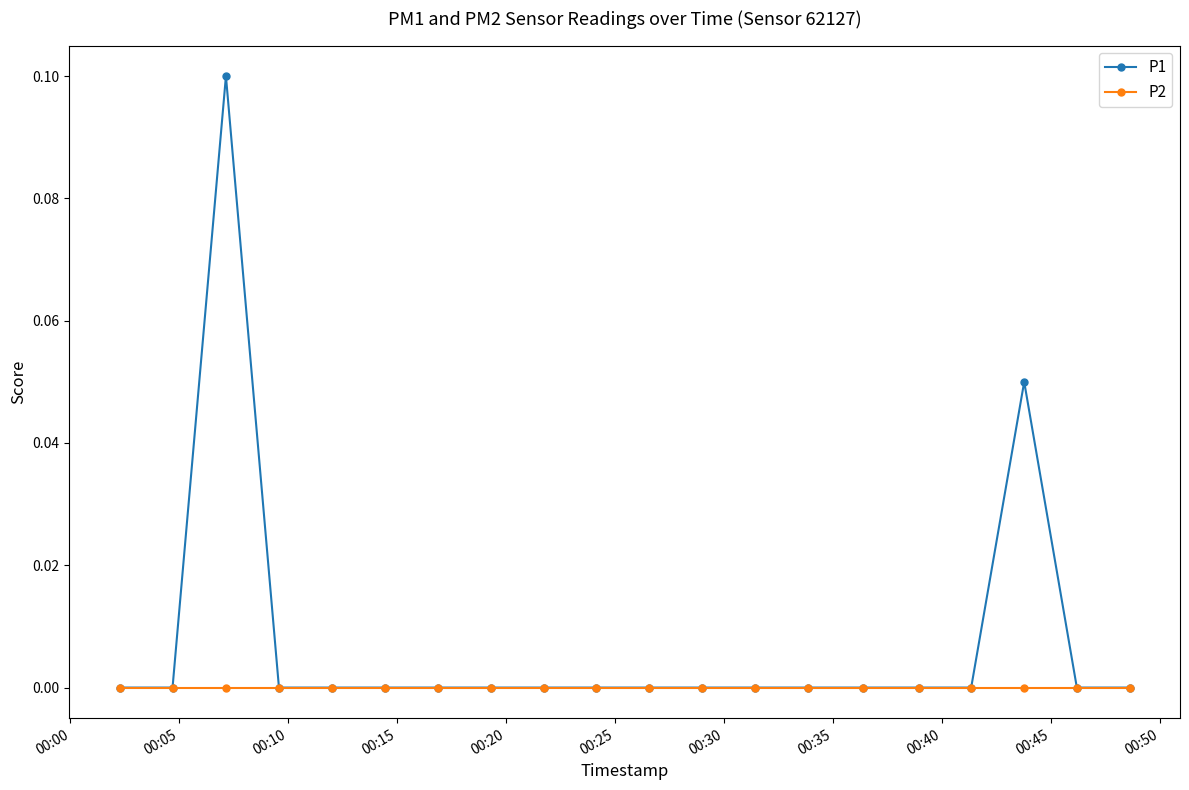

Which series has the largest total across all categories?

P1